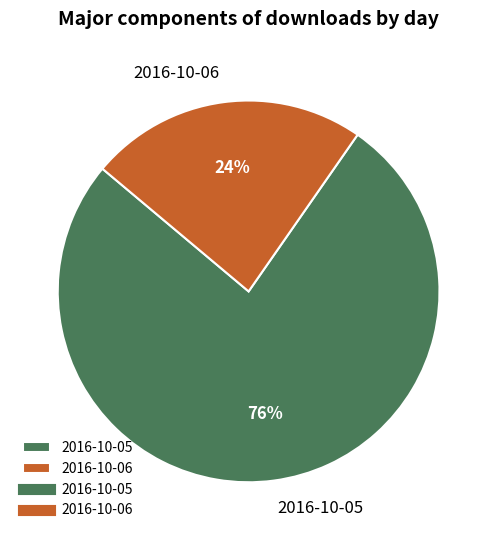

How many slices are in this pie chart?

2